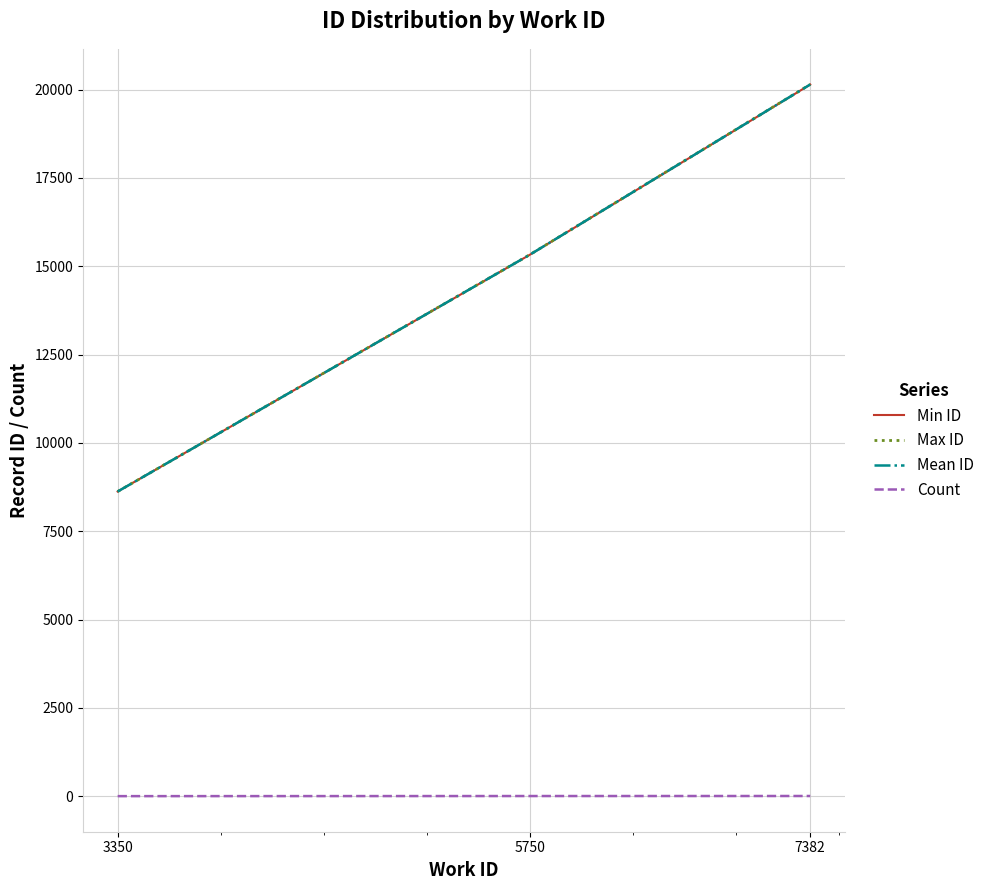

Which series has the largest range (max minus min)?

Max ID